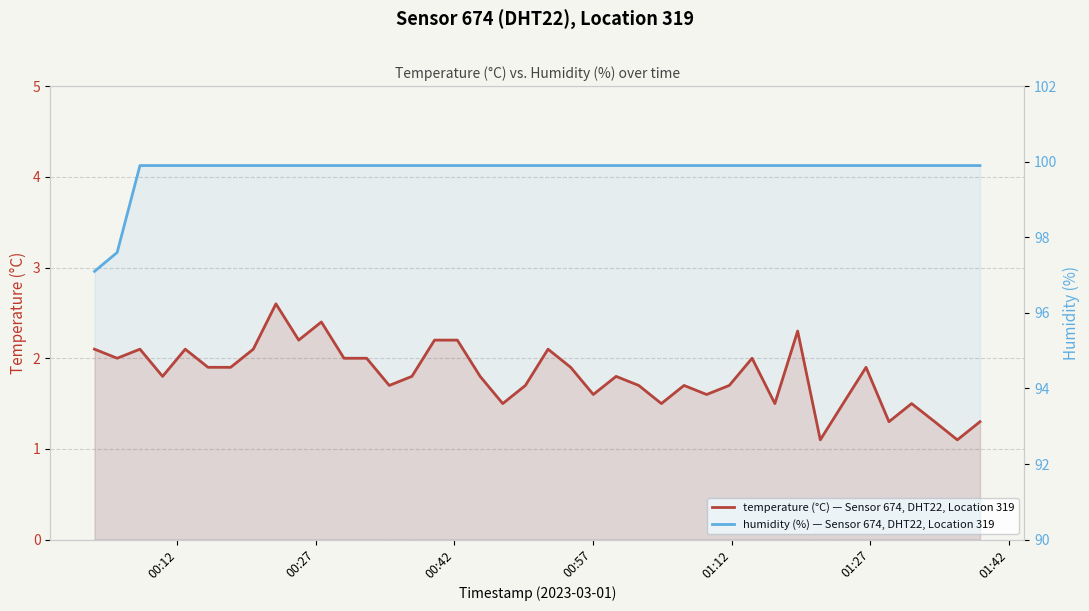

In temperature (°C) — Sensor 674, DHT22, Location 319, how many points are higher than both neighbors (excluding endpoints)?

11